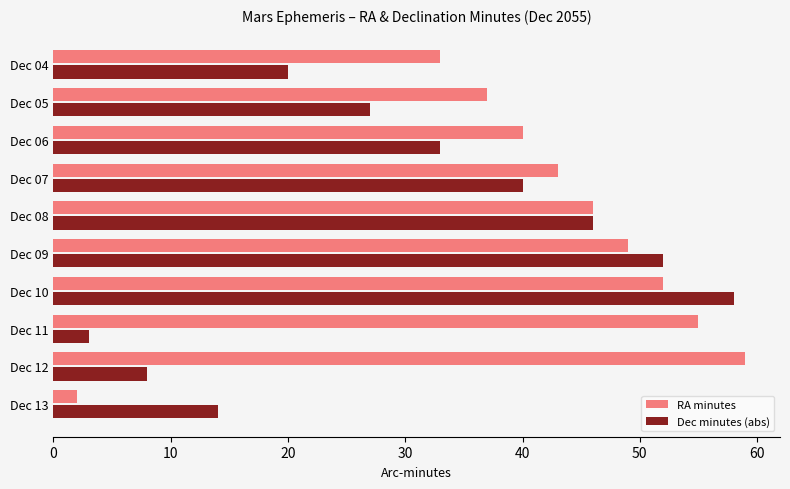

What value does the Dec minutes (abs) series have at Dec 10, to the nearest 10?

60